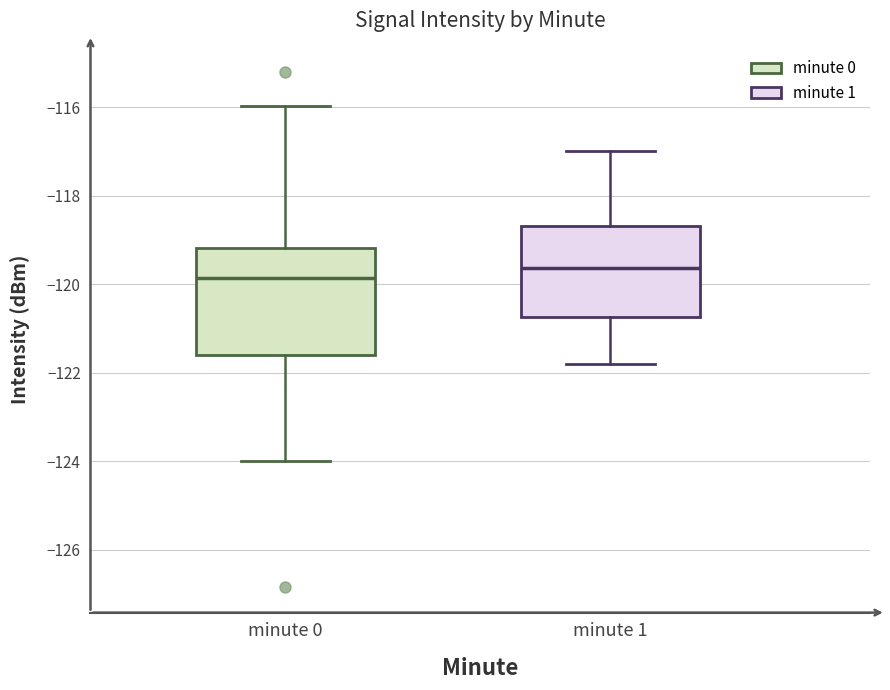

Which box is the tallest, from its lower edge to its upper edge?

minute 0